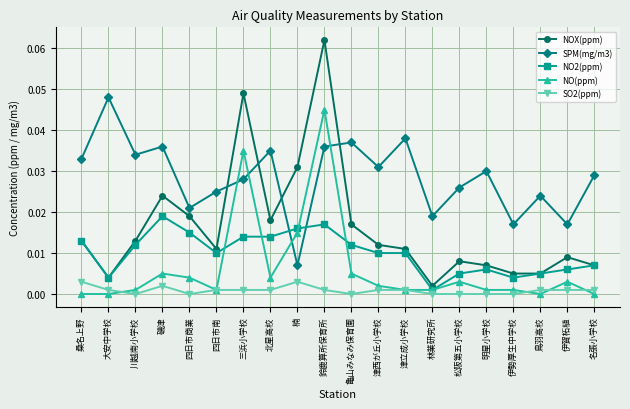

The value of NOX(ppm) at 伊勢厚生中学校 is 0.0. True or false?

True